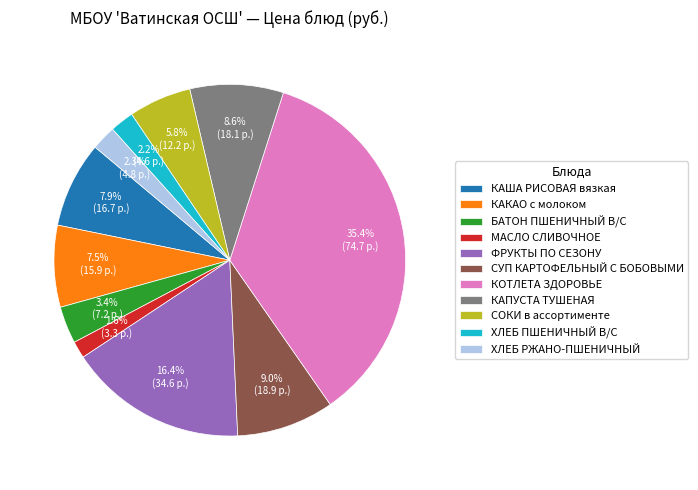

Which slice is the largest?

КОТЛЕТА ЗДОРОВЬЕ